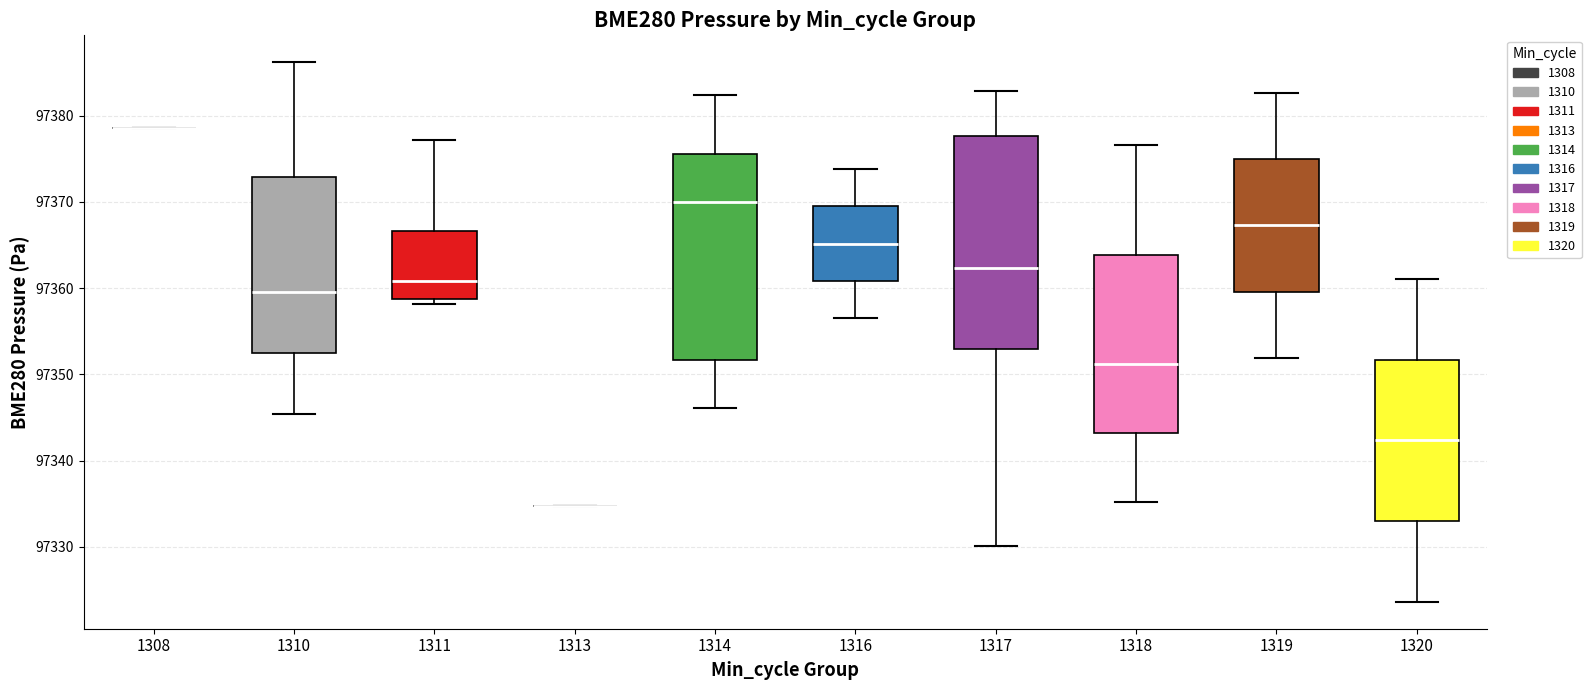

Where is the lower edge of the box at x = 1314 on the y-axis? The values are not printed on the chart, so give them approximately, as read against the axis.

97352